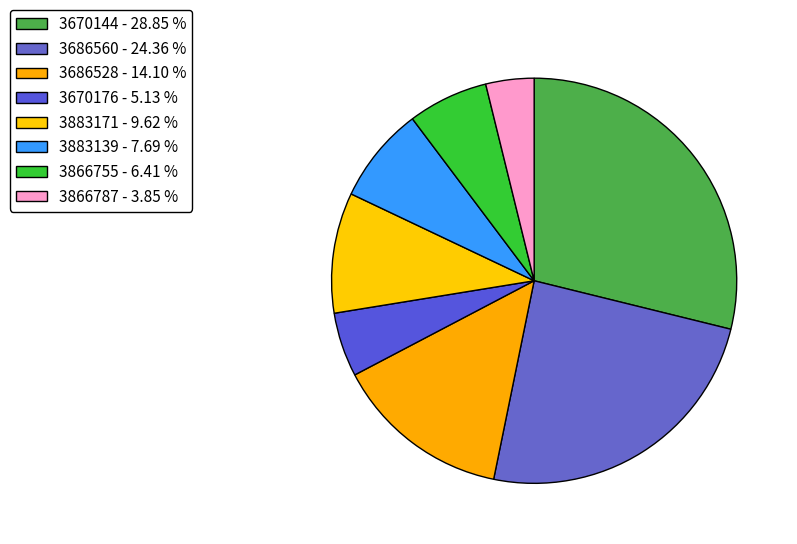

How many segments does this pie chart have?

8